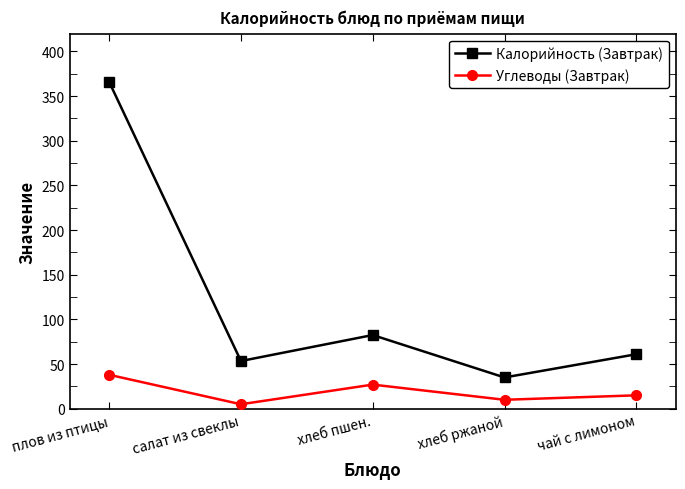

Reading left to right, extract all data points from this chart.

Калорийность (Завтрак): 366.0	53.4	82.5	35.0	61.0
Углеводы (Завтрак): 38.0	5.0	27.0	10.0	15.0